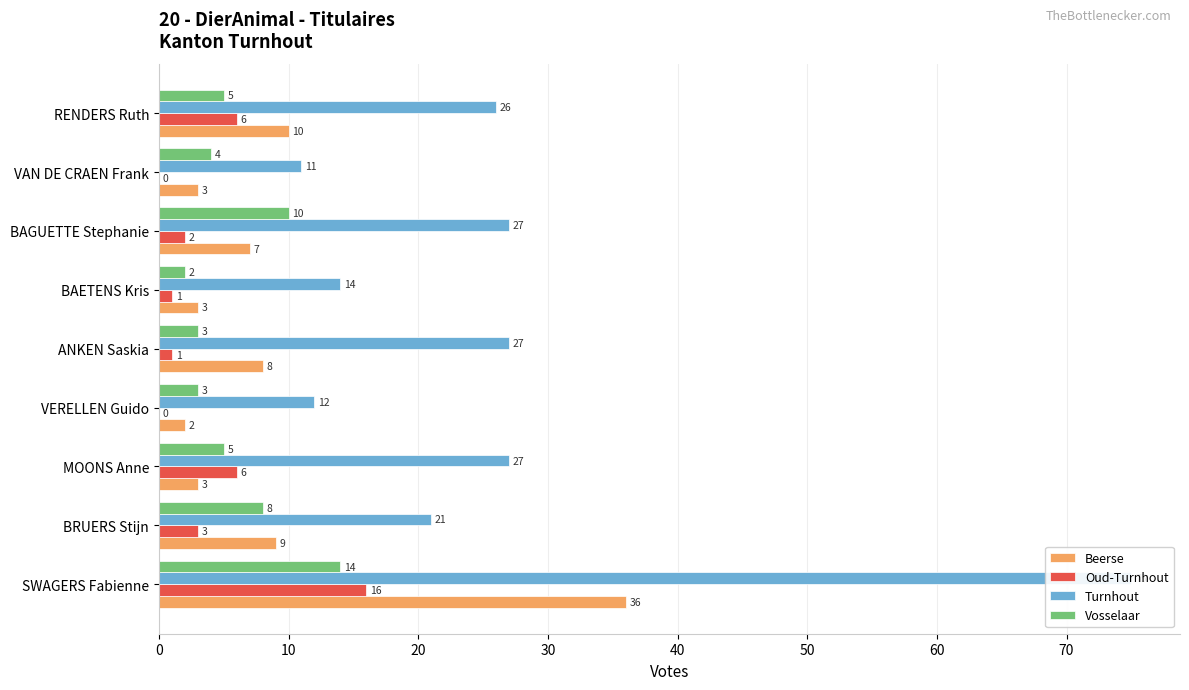

What are all the series names shown in the legend?

Beerse, Oud-Turnhout, Turnhout, Vosselaar